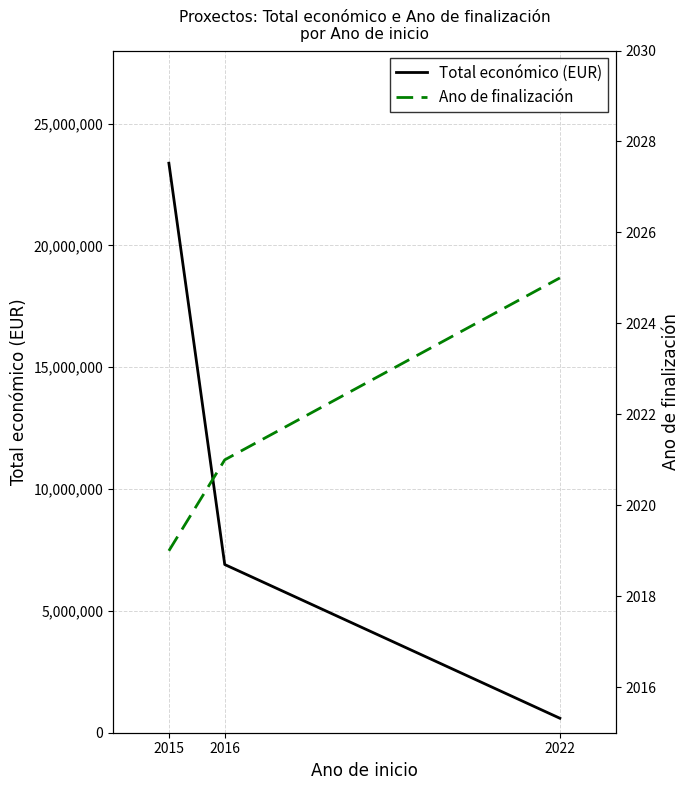

At which label is Total económico (EUR) closest to 11984875?

2016